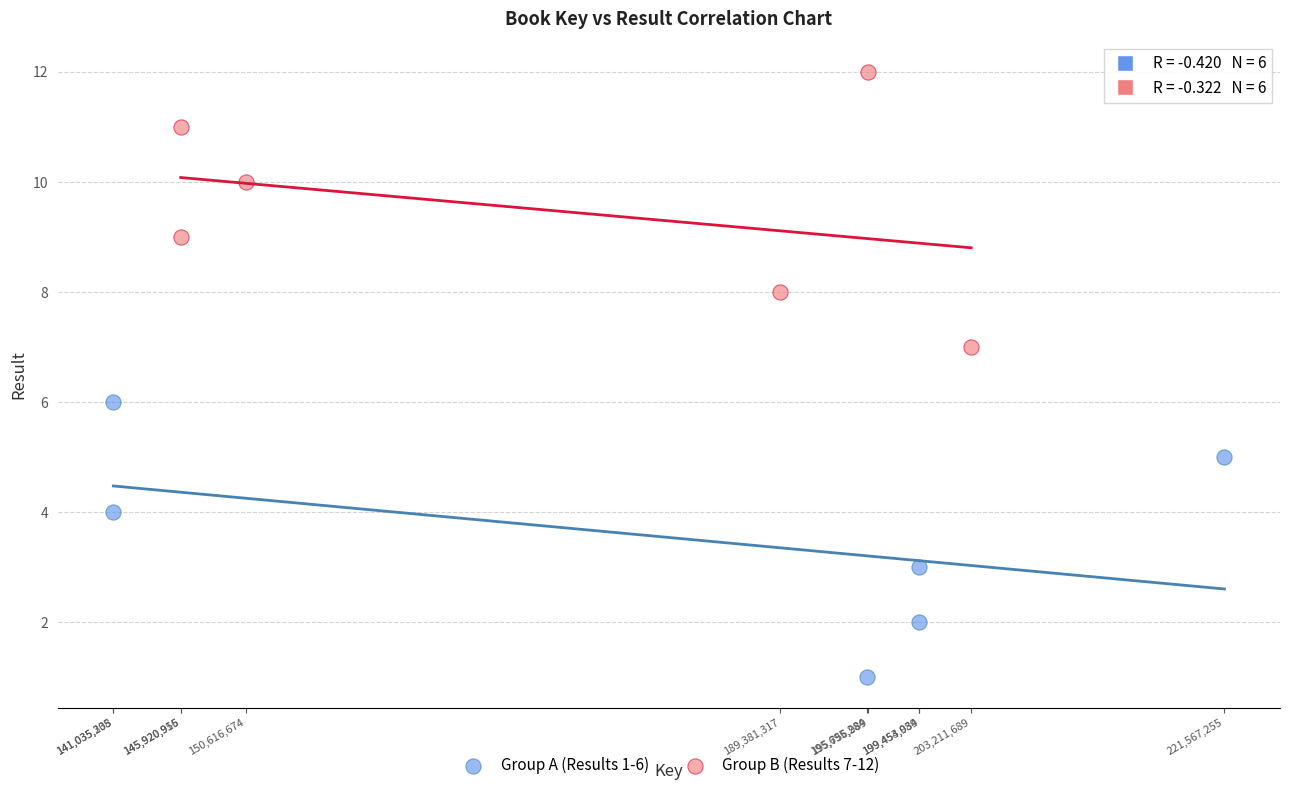

What are all the series names shown in the legend?

Group A (Results 1-6), Group B (Results 7-12)